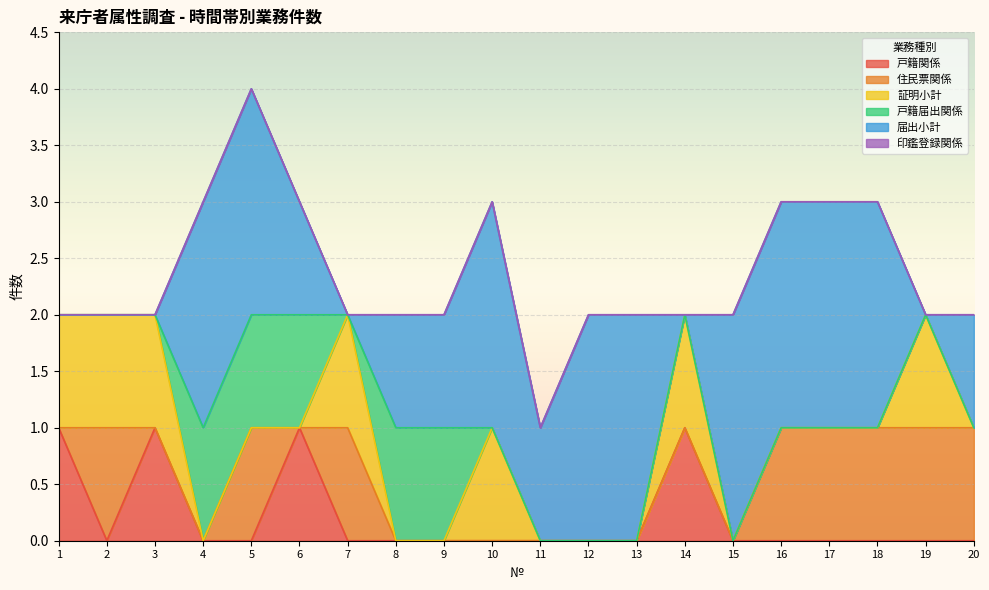

What is the difference between the second highest and minimum values in the 住民票関係 series?

1